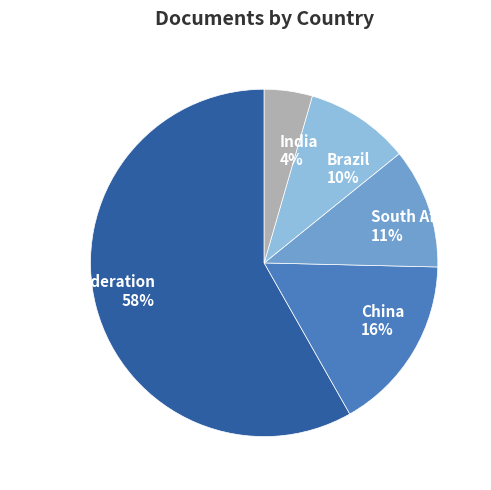

Approximately how many times larger is the value at China 16% compared to Russian Federation 58%?

0.3